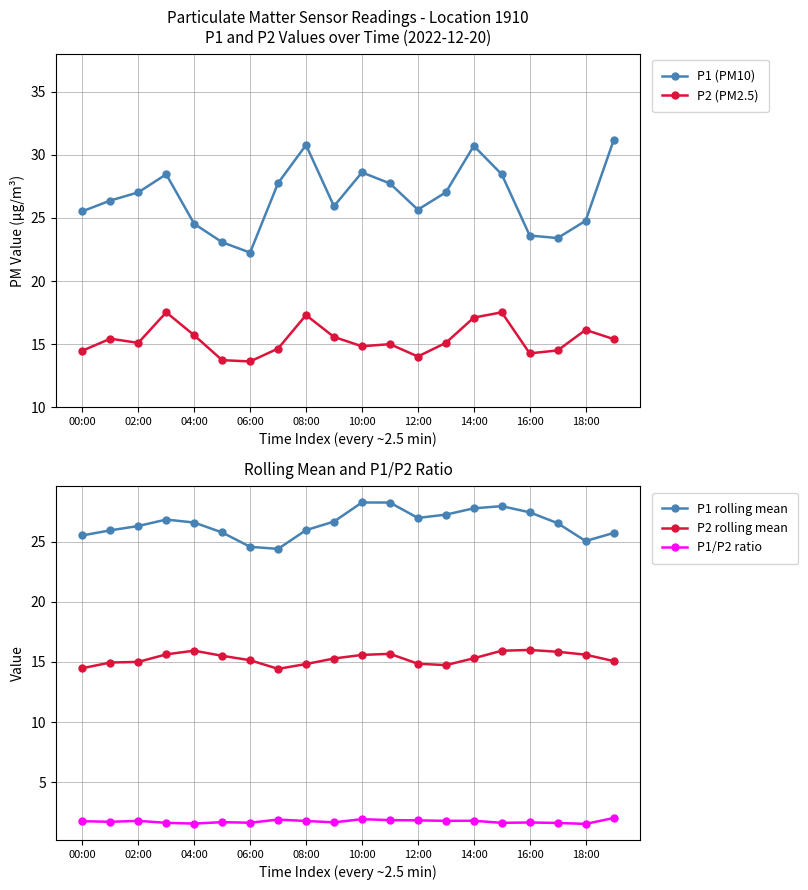

Count the number of categories in the chart.

20